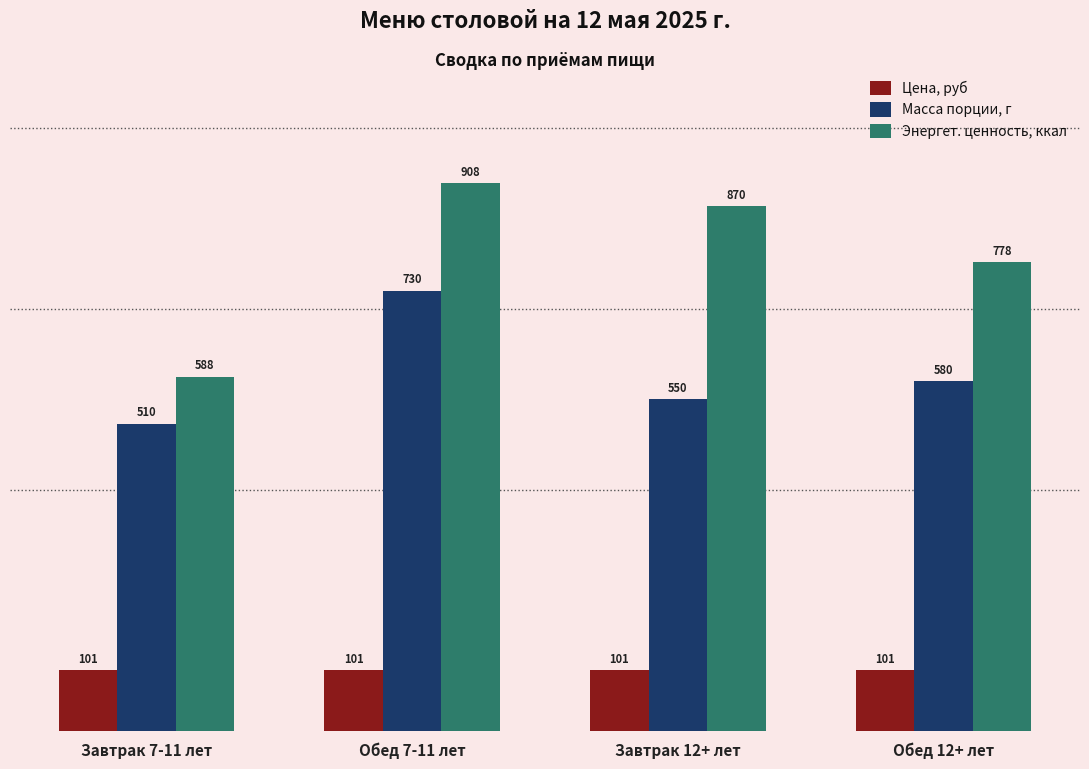

Between Завтрак 7-11 лет and Обед 12+ лет, which series saw the biggest shift?

Энергет. ценность, ккал